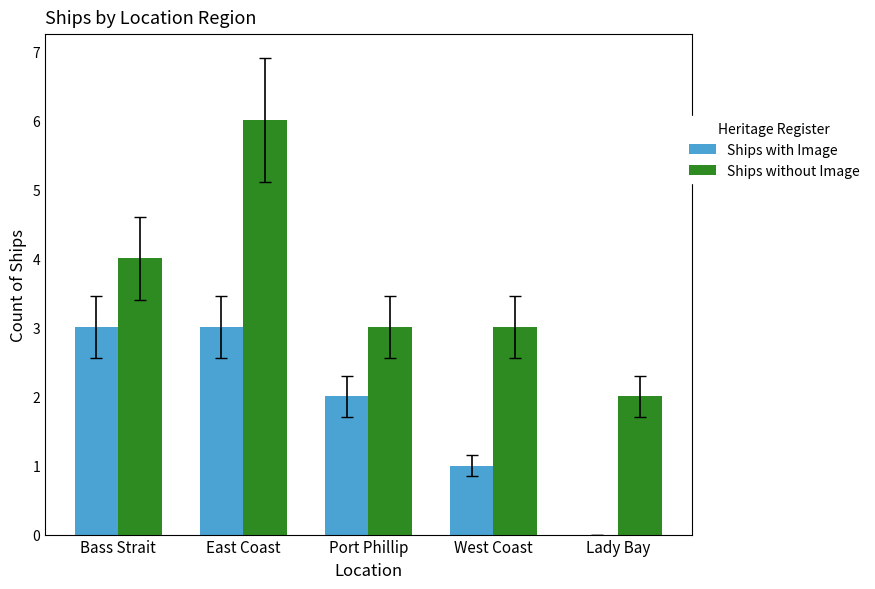

Are the bars horizontal?

No